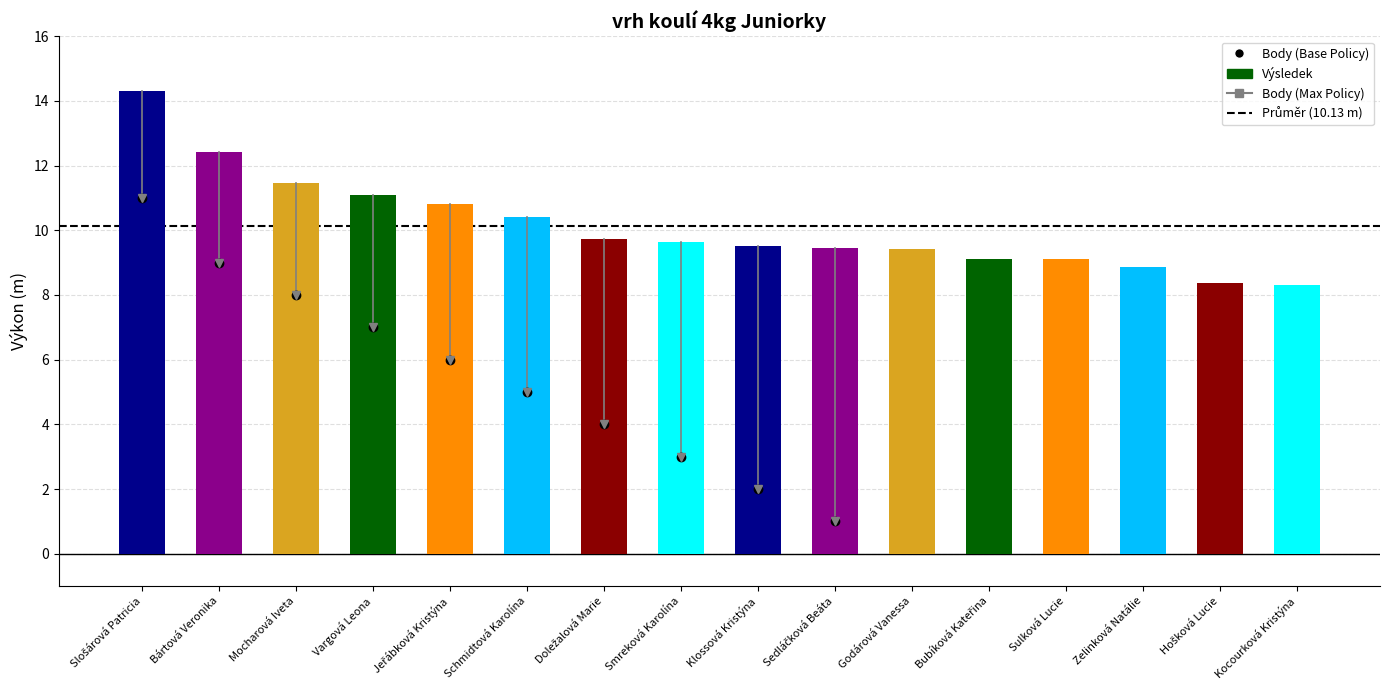

What is the maximum value shown in the chart?

14.3